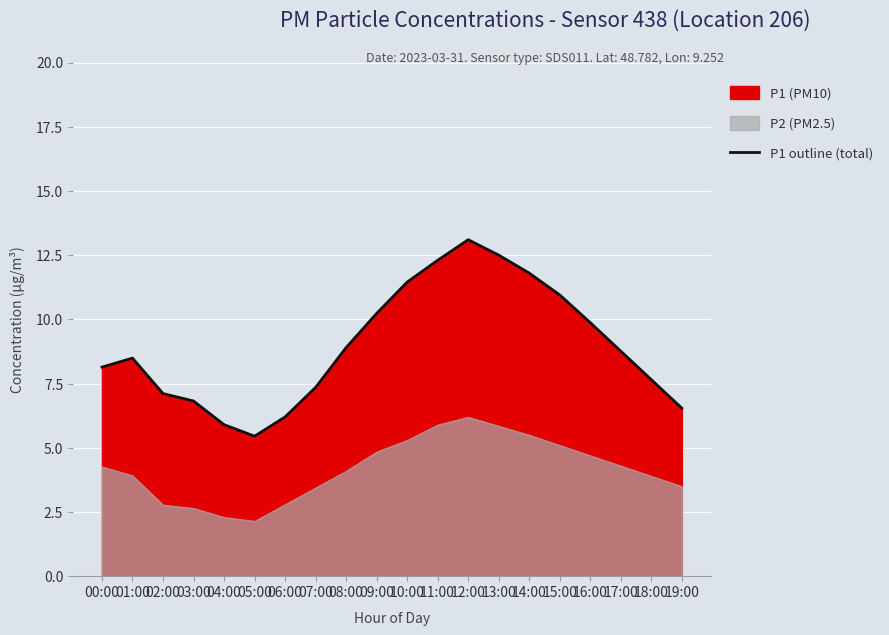

What is the ratio of the value at 01:00 to the value at 05:00?

1.6